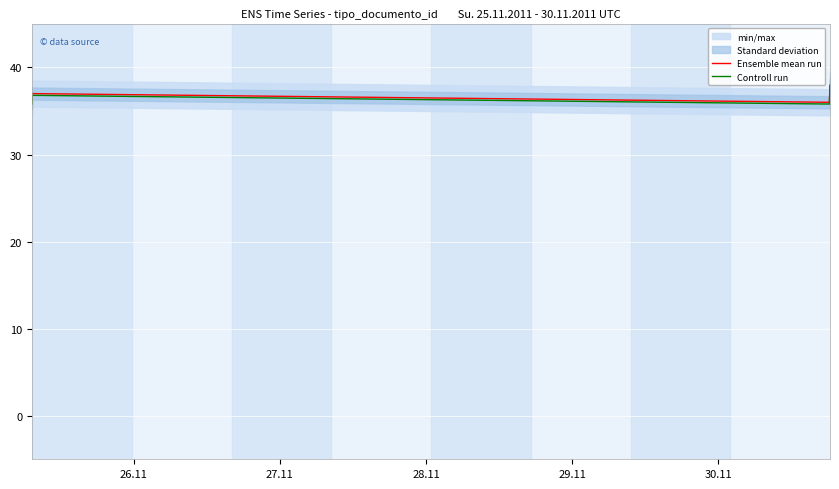

True or false: Controll run has more than 1 interior local peaks.

False